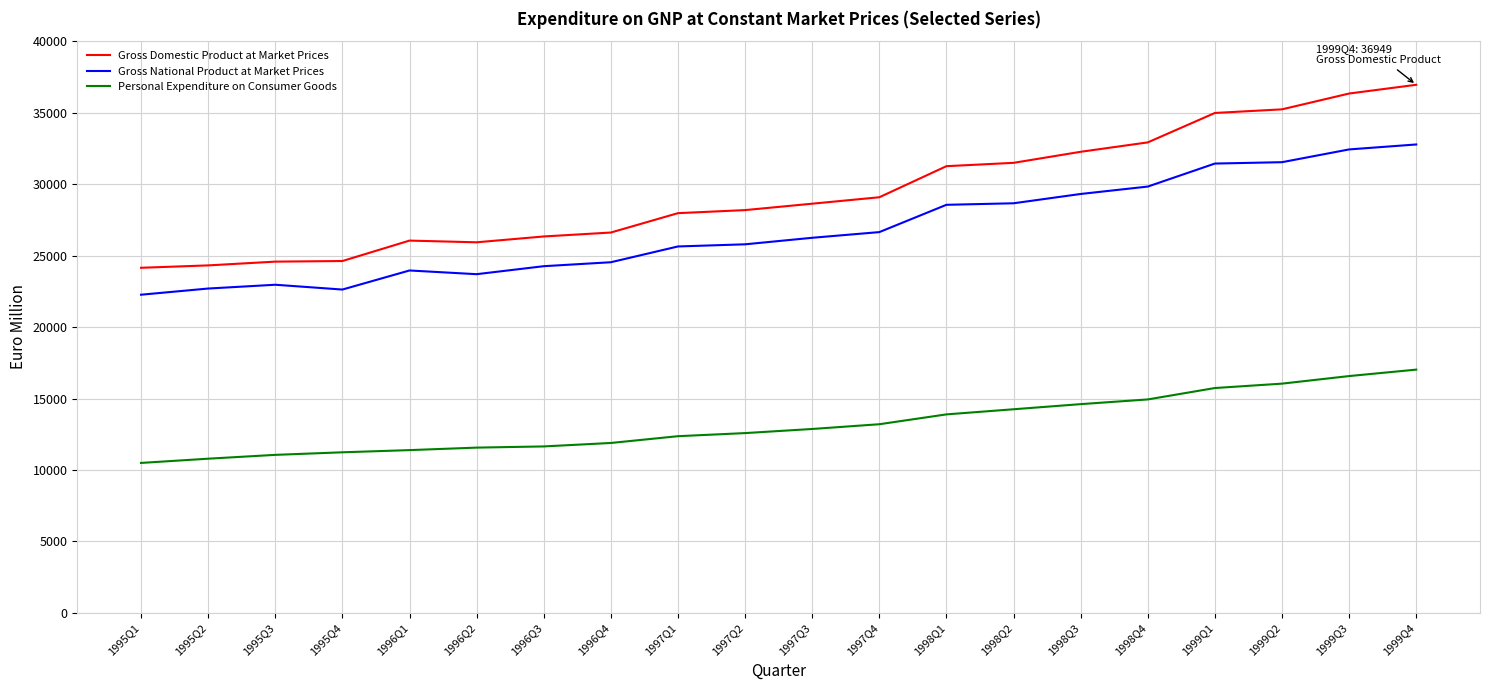

Which series has the largest range (max minus min)?

Gross Domestic Product at Market Prices